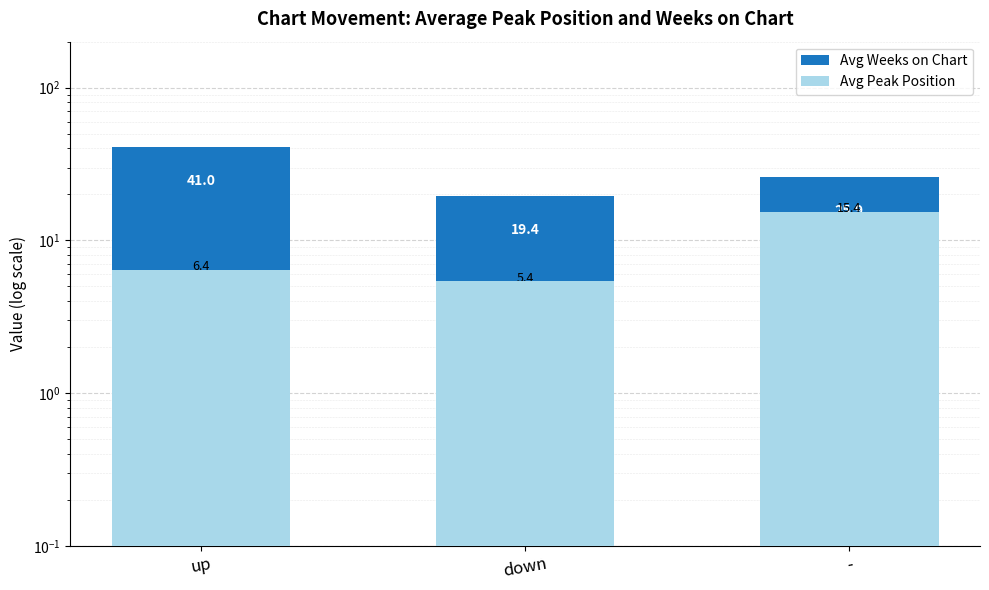

What is the value of the Avg Peak Position bar at the 3rd from the left?

15.4